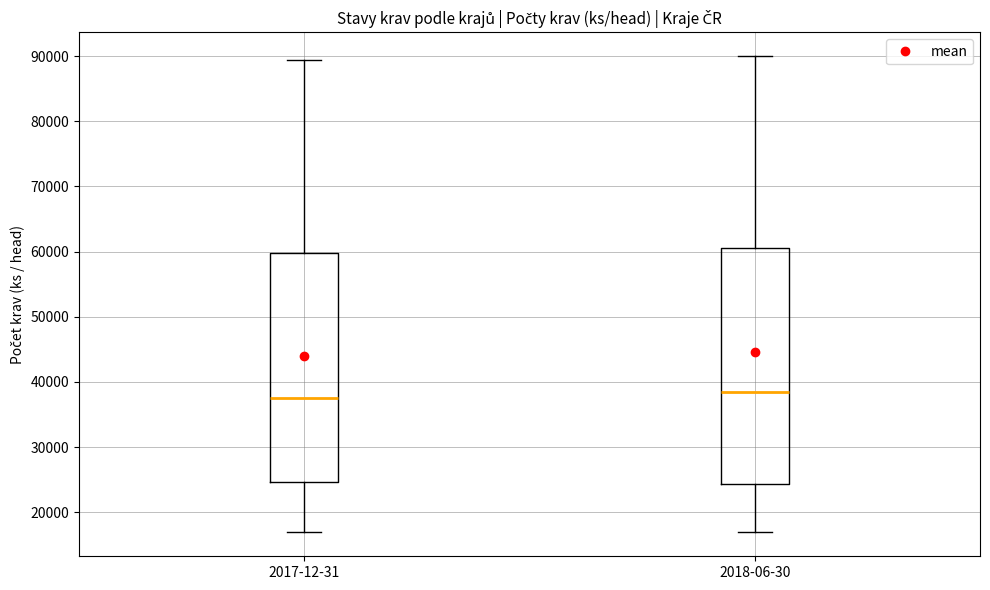

Where is the lower edge of the box for 2017-12-31 on the y-axis? The values are not printed on the chart, so give them approximately, as read against the axis.

25000